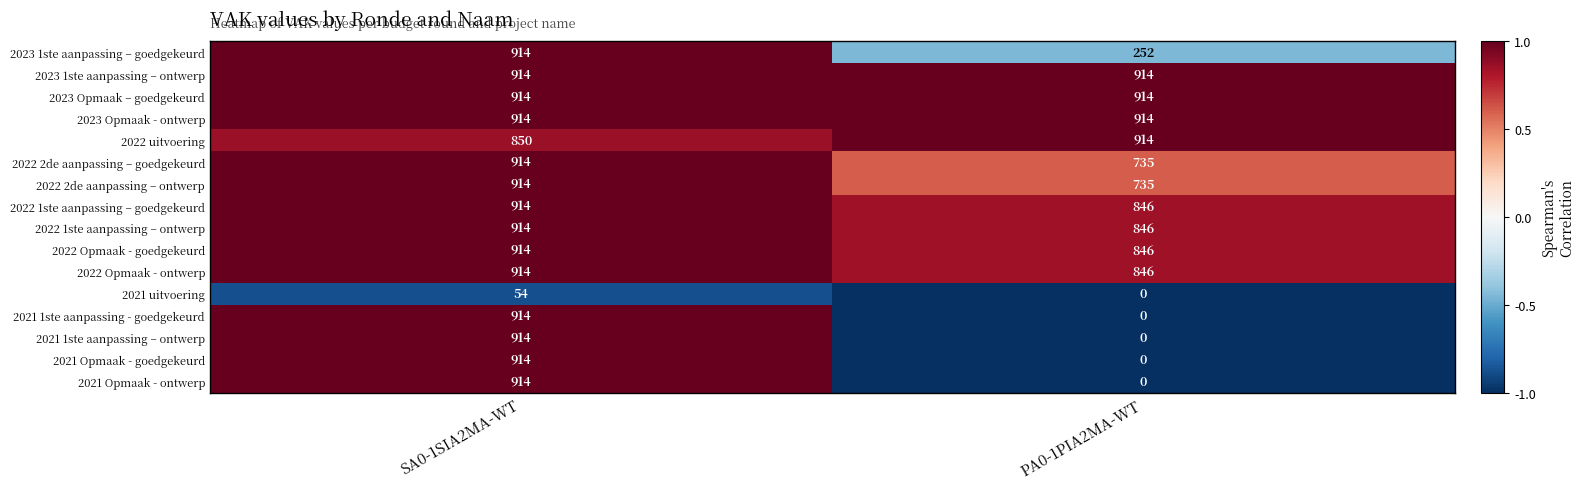

True or false: 2021 1ste aanpassing – ontwerp has a value of 1563 at SA0-1SIA2MA-WT.

False